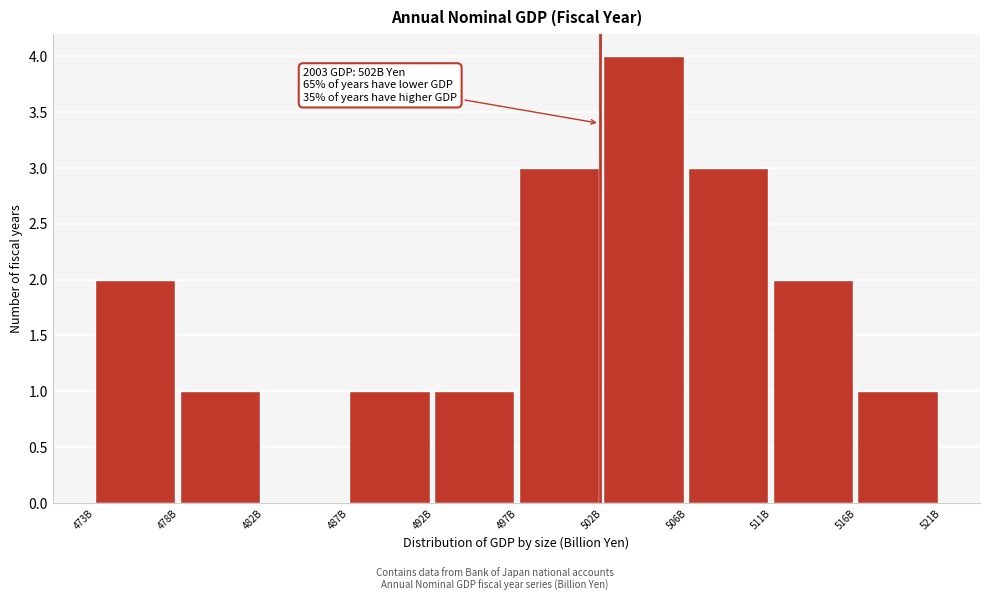

Reading left to right, what are all the values shown in this chart?

473B=2	478B=1	482B=0	487B=1	492B=1	497B=3	502B=4	506B=3	511B=2	516B=1